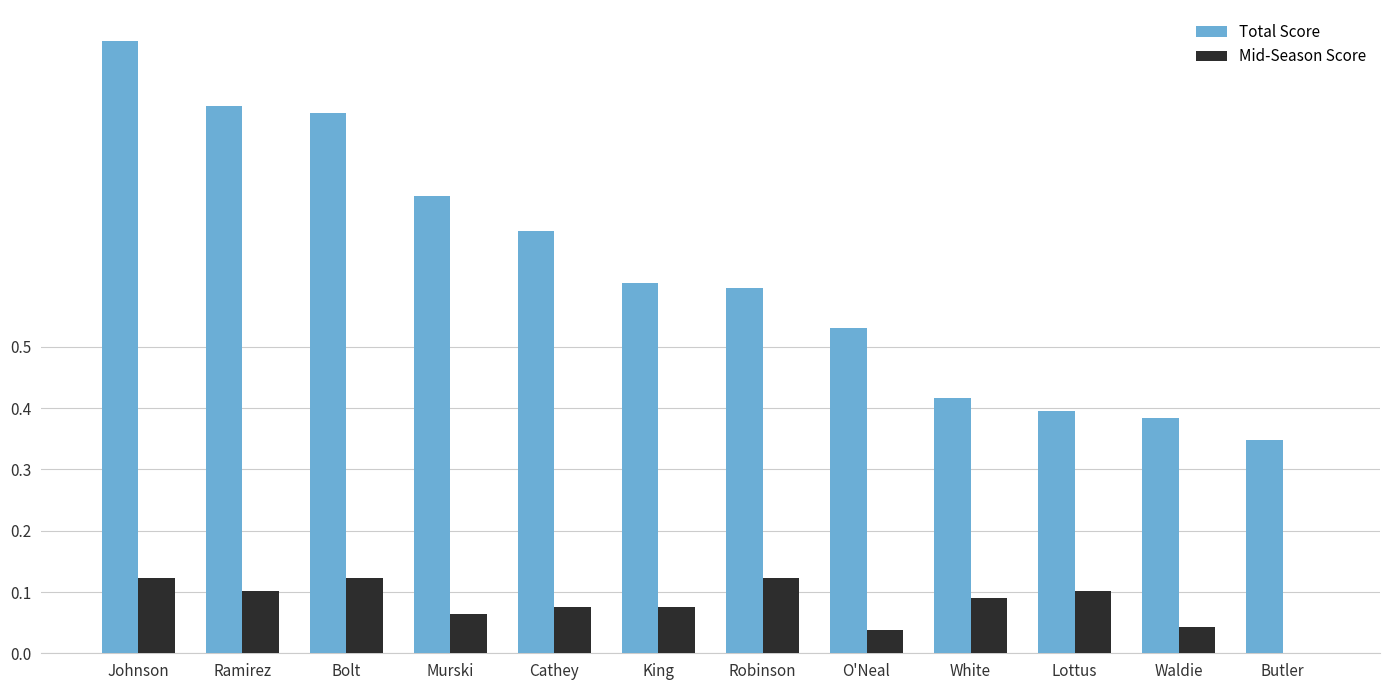

Which series has the widest spread of values?

Total Score